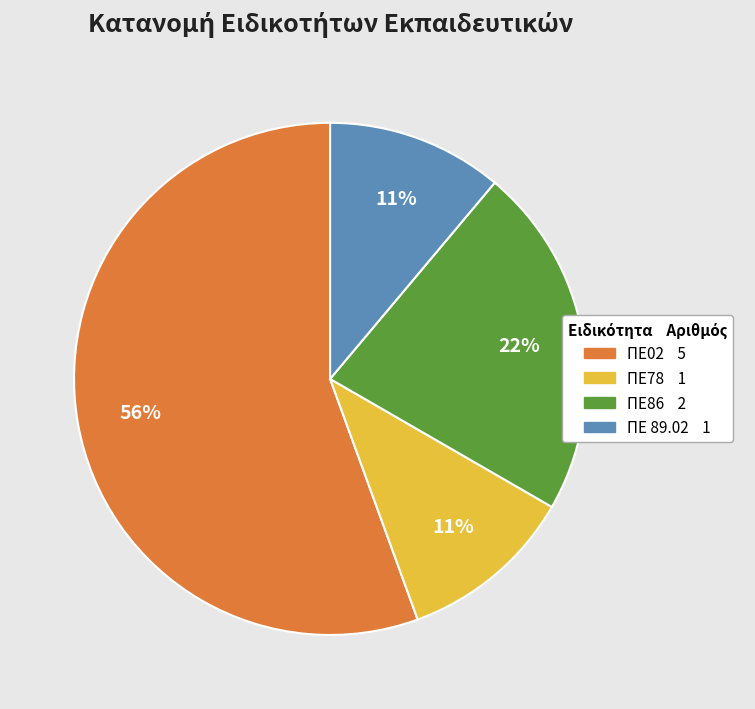

Is it true that ΠΕ78 is 19% of the pie?

False